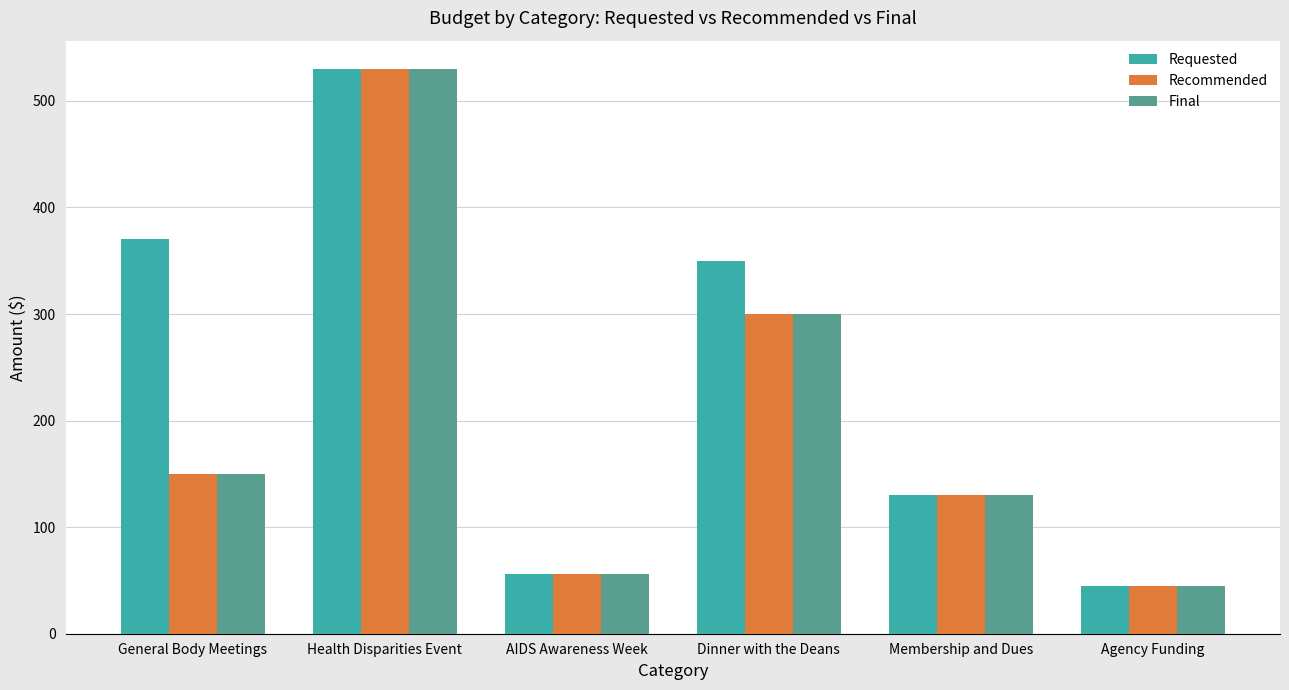

List the labels in order of Requested value, smallest first.

Agency Funding, AIDS Awareness Week, Membership and Dues, Dinner with the Deans, General Body Meetings, Health Disparities Event